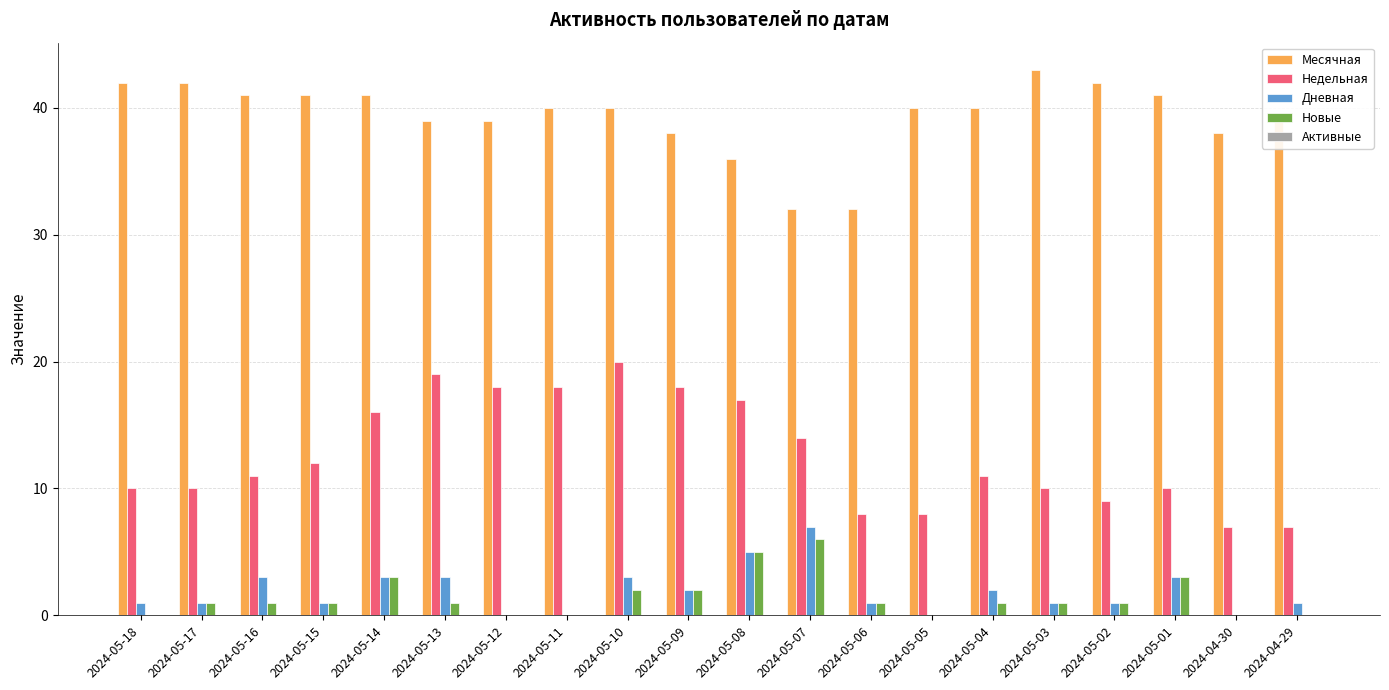

Which series changed the most between 2024-05-13 and 2024-05-02?

Недельная